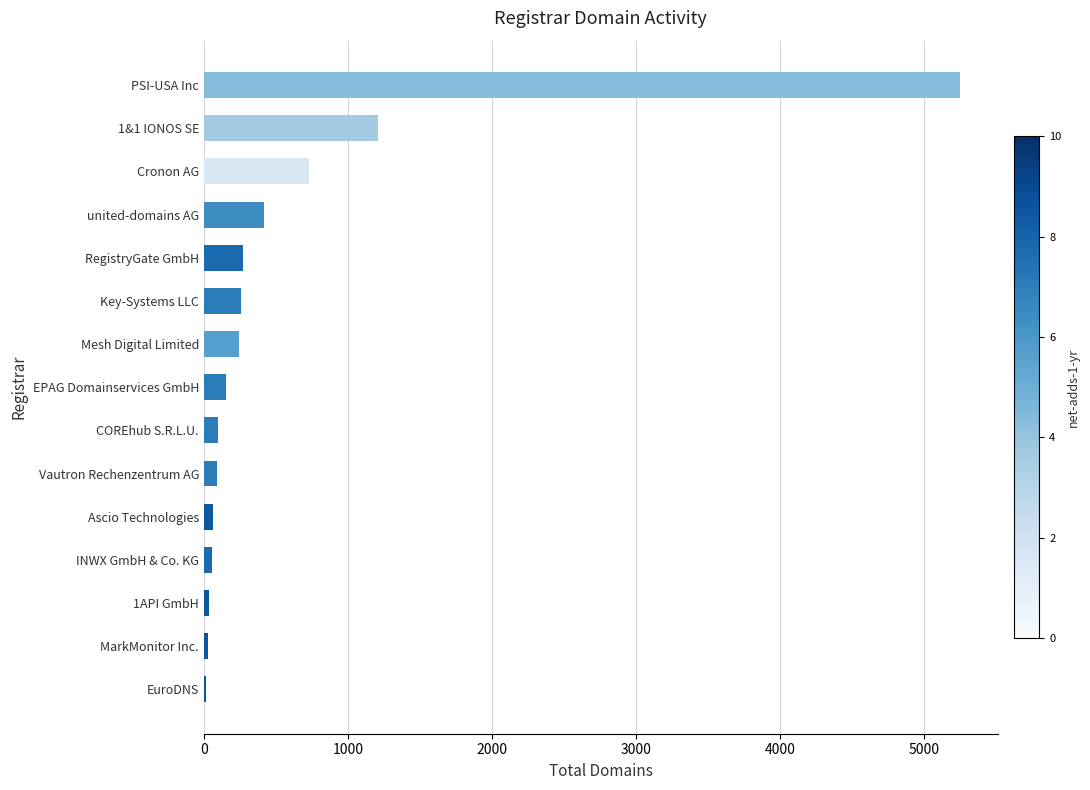

Approximately how many times larger is the value at united-domains AG compared to Cronon AG?

0.6